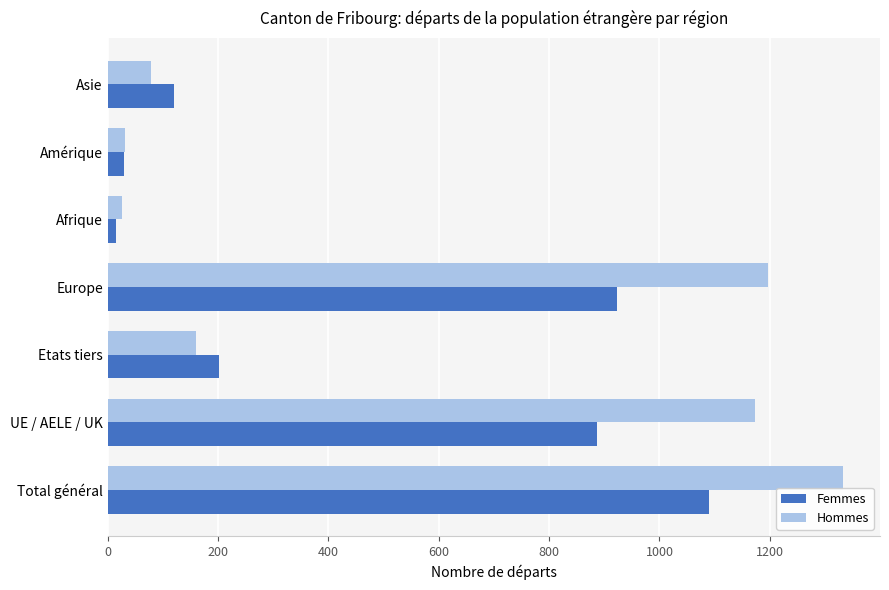

Which series has the largest range (max minus min)?

Hommes